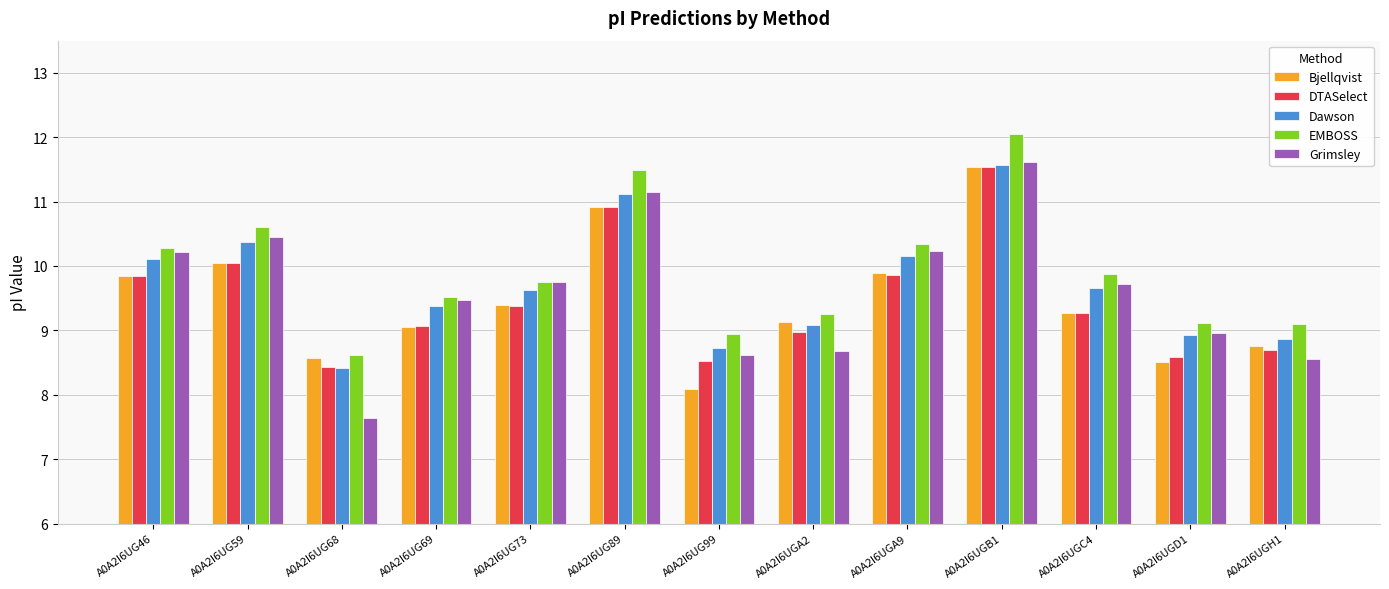

At which category does the chart reach its minimum across all series?

A0A2I6UG68